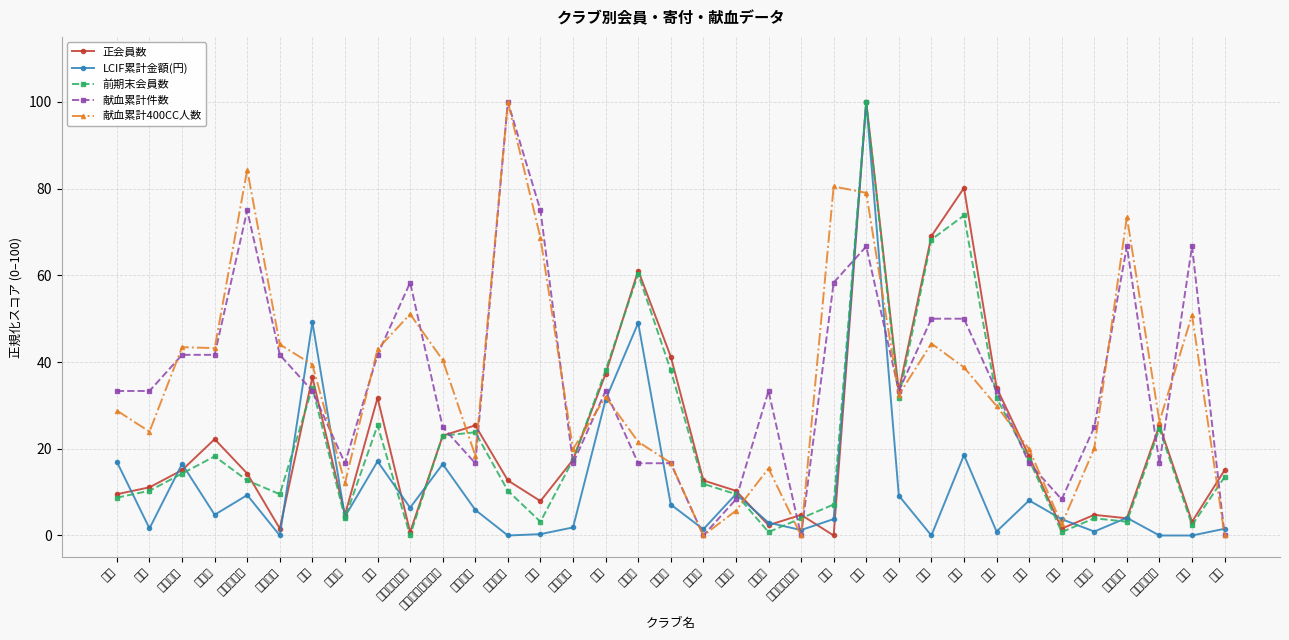

How many series are shown in this chart?

5